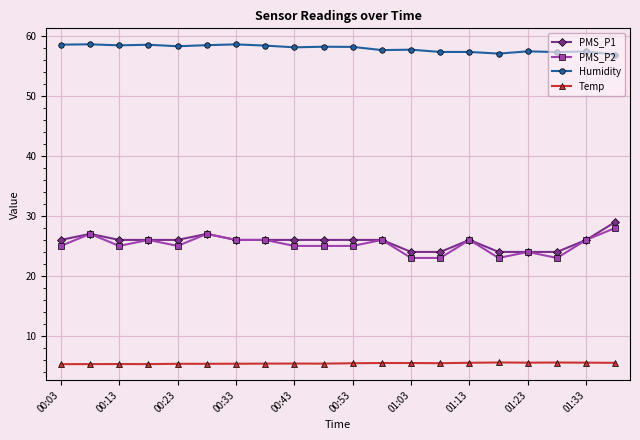

True or false: Humidity has more than 1 points higher than both neighbors.

True